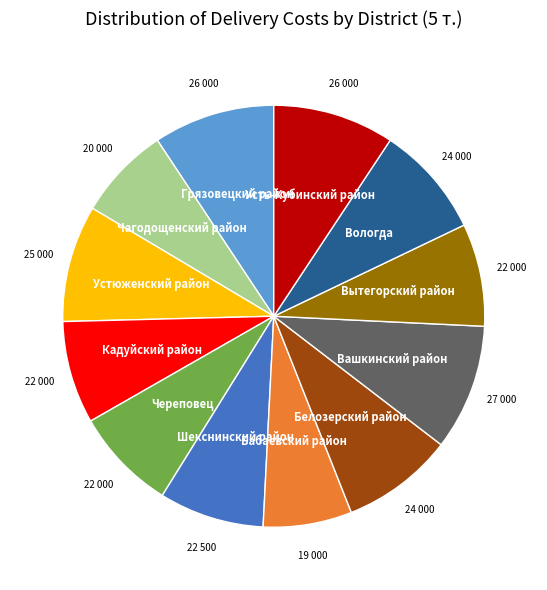

Does any single category account for the majority?

No